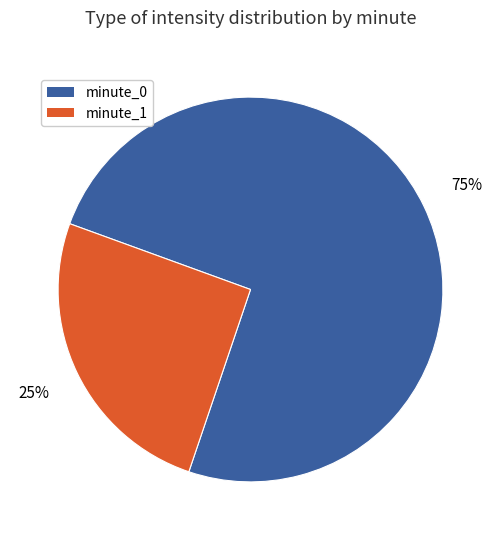

True or false: minute_1 accounts for 25% of the total.

True